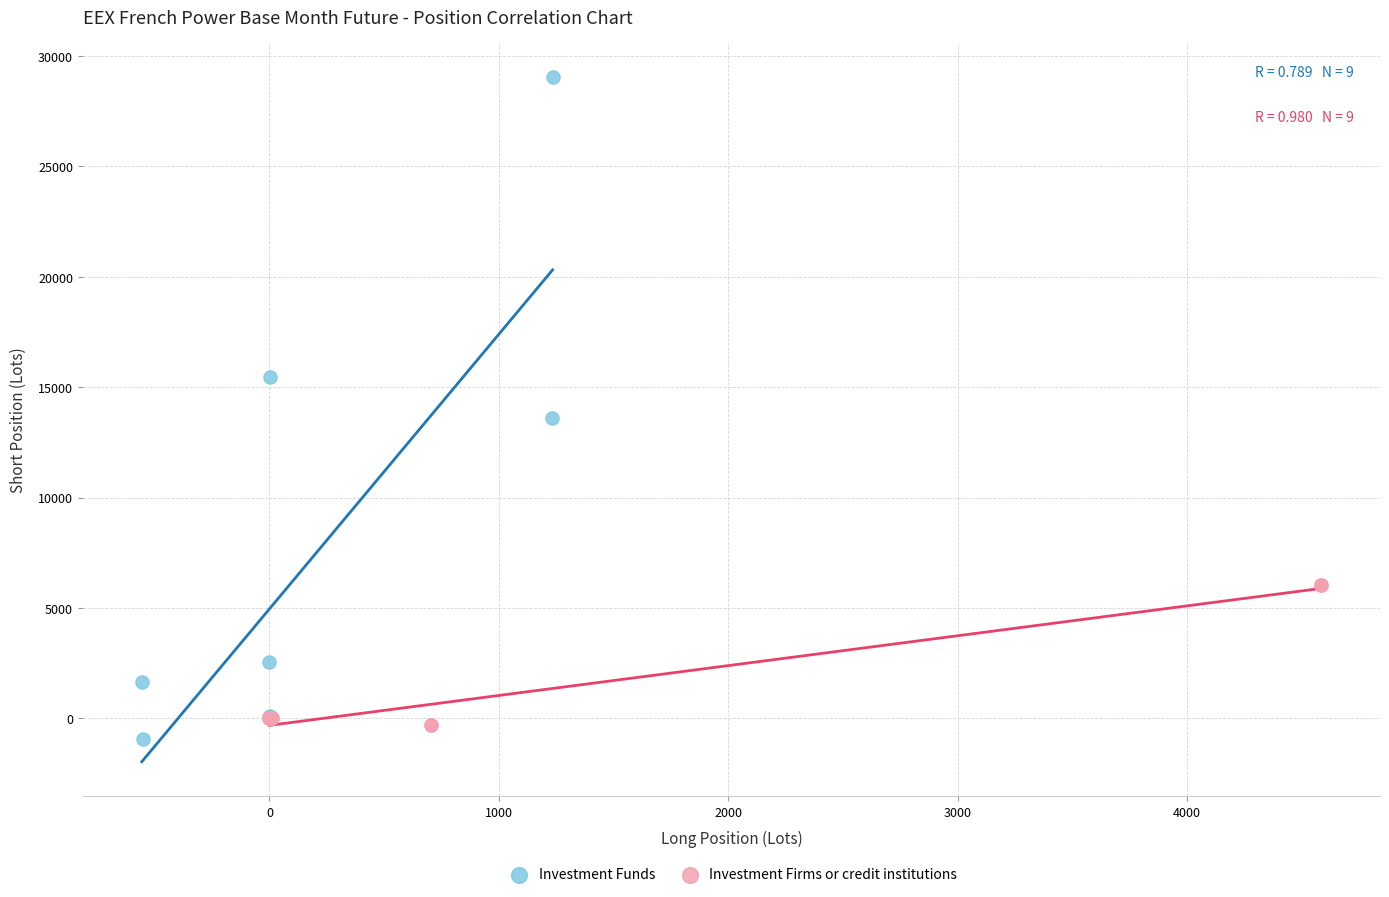

Which series contains the lowest Y value?

Investment Funds